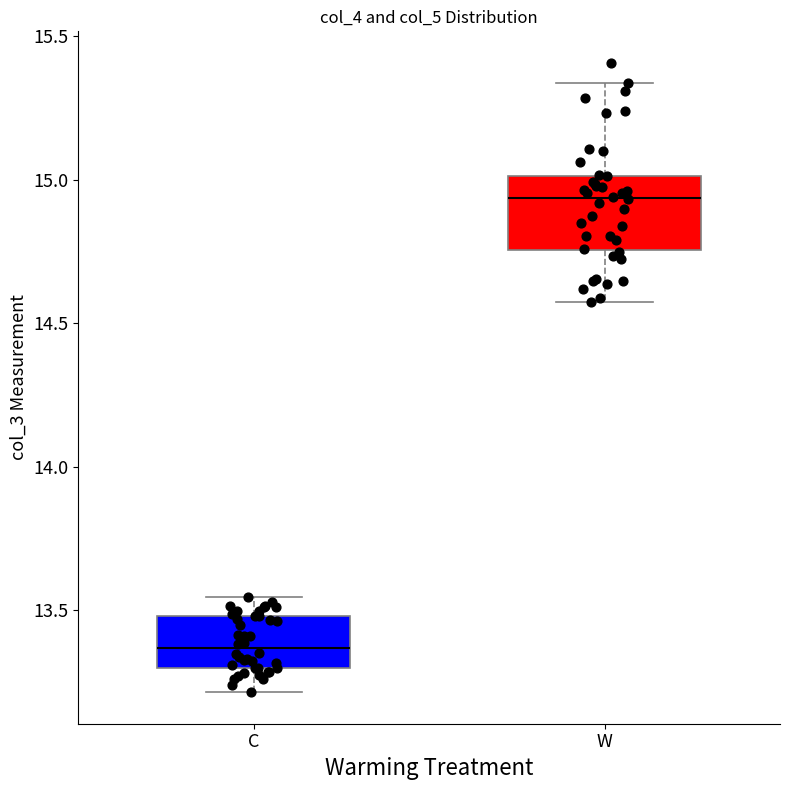

Reading left to right, read every box against the y-axis: the position of its median line, the range the box covers, and the ends of its whiskers. The values are not printed on the chart, so give them approximately, as read against the axis.

C: median 13.35, box 13.30 to 13.50, whiskers 13.20 to 13.55
W: median 14.95, box 14.75 to 15.00, whiskers 14.55 to 15.35